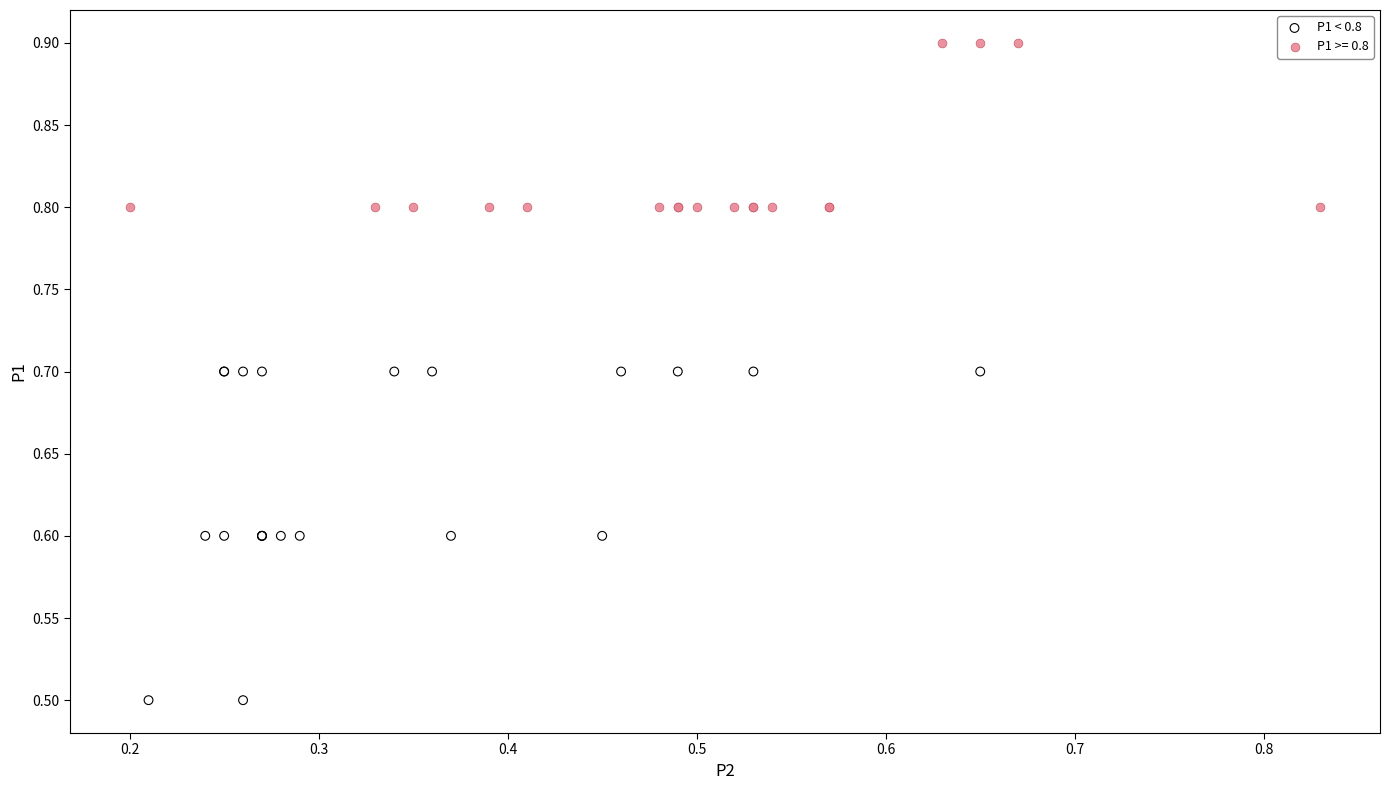

Which series reaches the maximum Y coordinate?

P1 >= 0.8